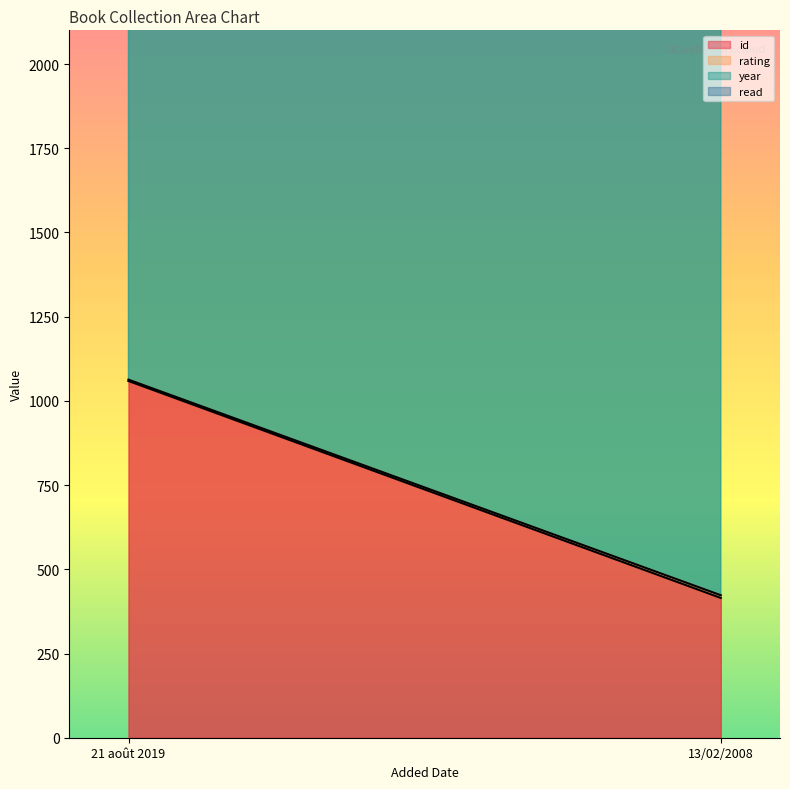

The read series shows 1 at 21 août 2019. True or false?

True